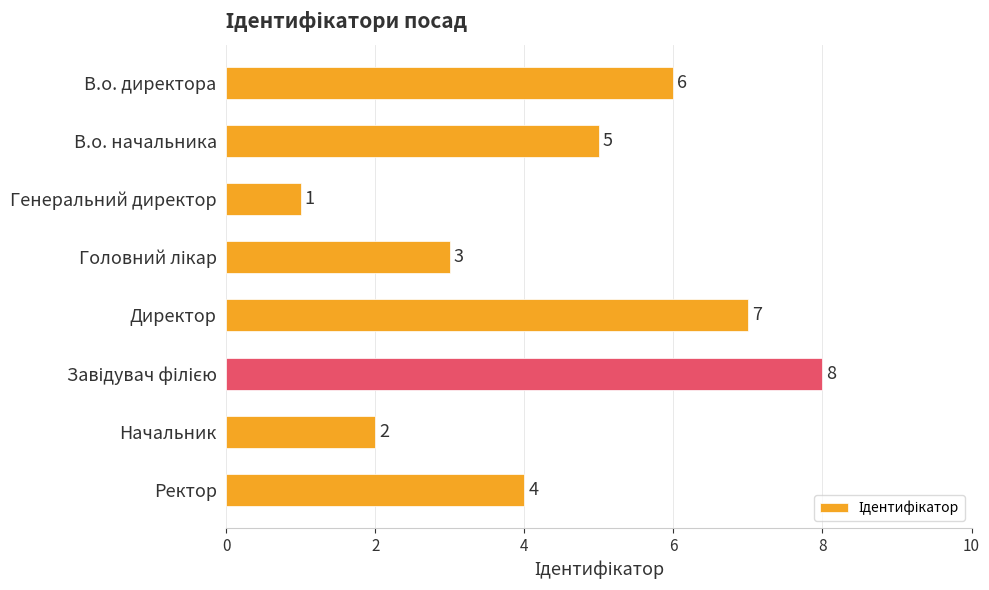

Reading top to bottom, what are all the values shown in this chart?

6	5	1	3	7	8	2	4